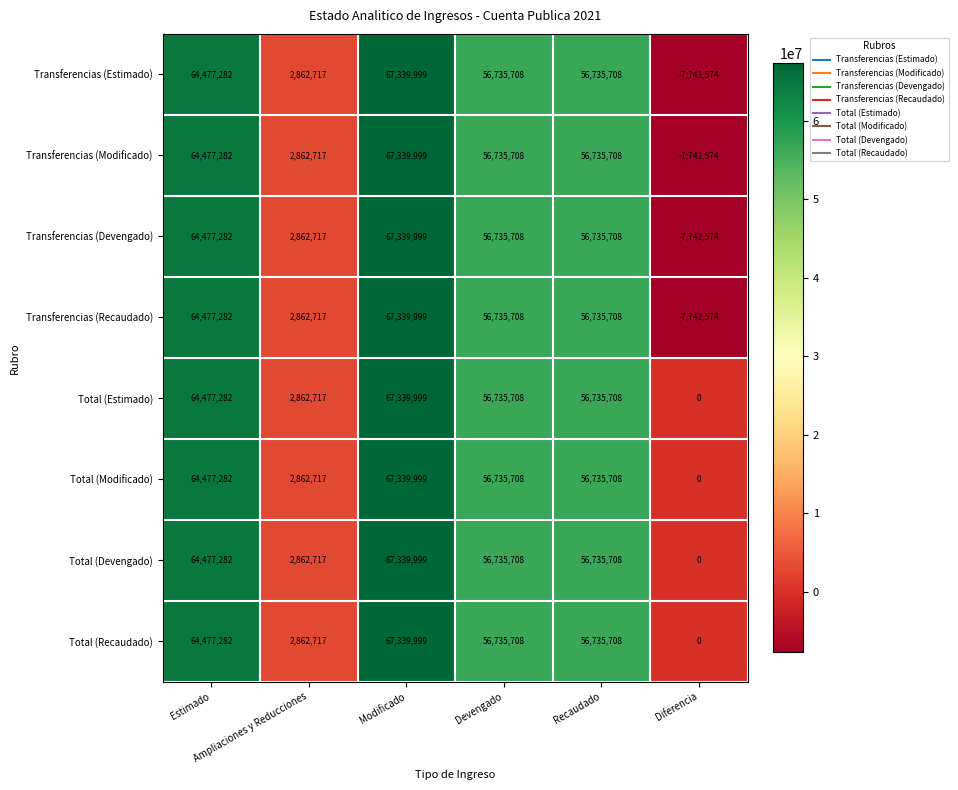

What is the greatest value displayed?

67339999